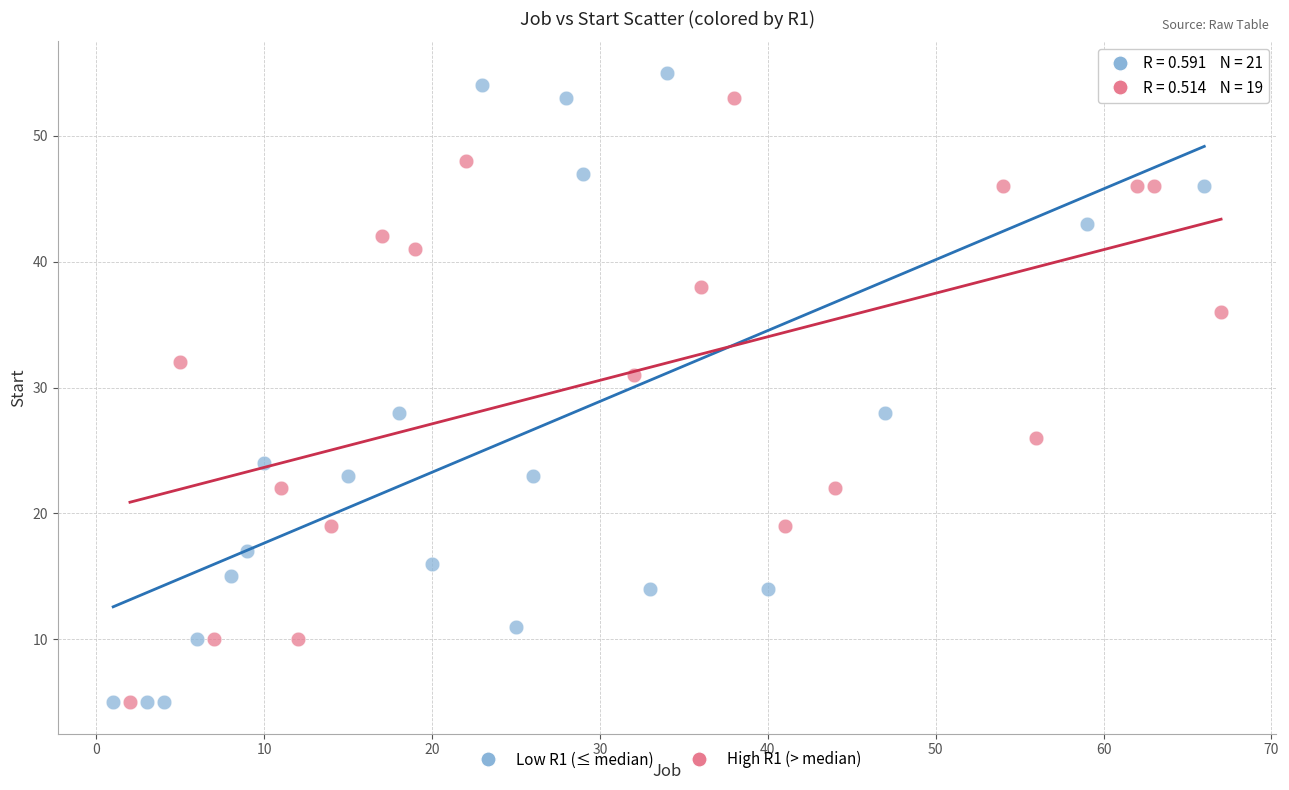

Which series has the widest spread of Y values?

Low R1 (≤ median)